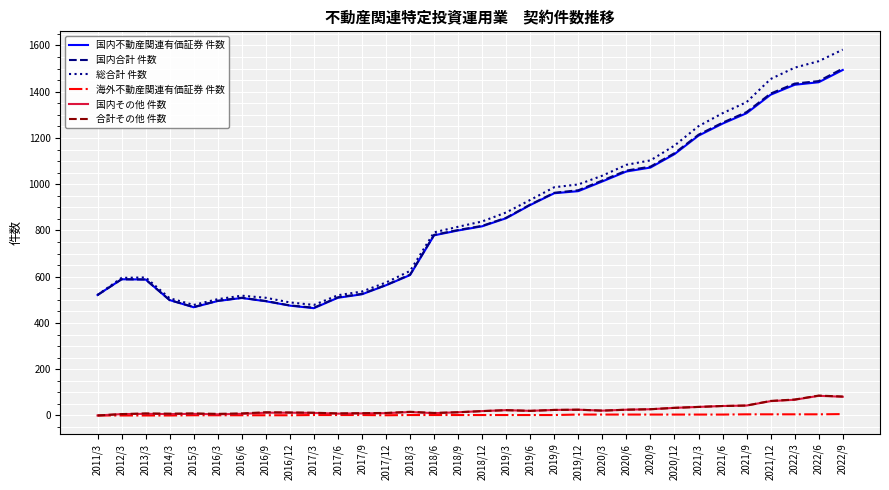

True or false: 国内不動産関連有価証券 件数 and 合計その他 件数 cross at least once.

False